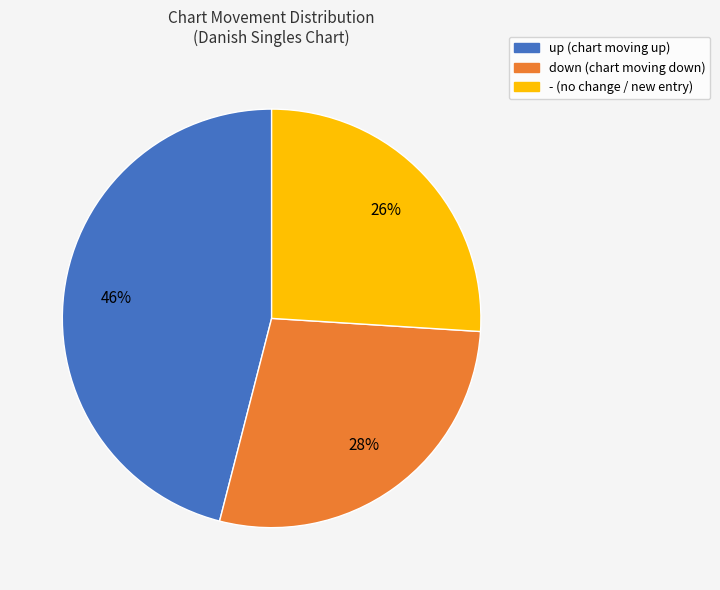

The up slice represents 30% of the pie. True or false?

False